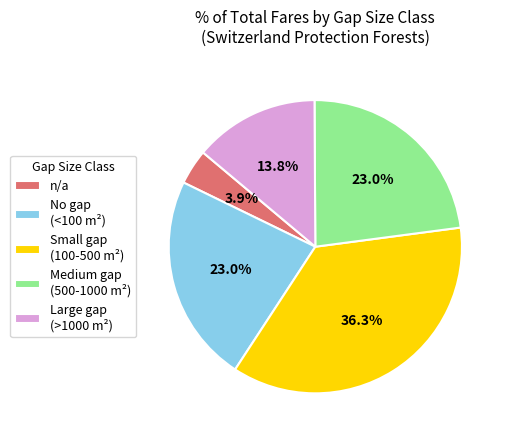

Which category has the biggest portion of the pie?

Small gap (100-500 m²)